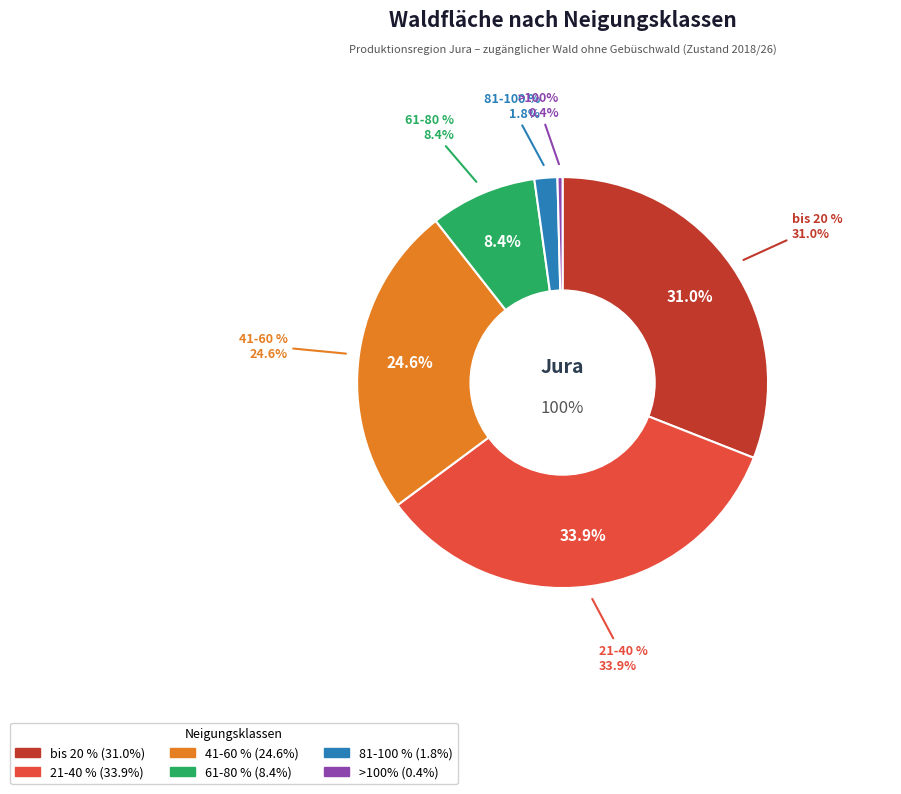

What is the smallest slice in the pie chart?

>100%